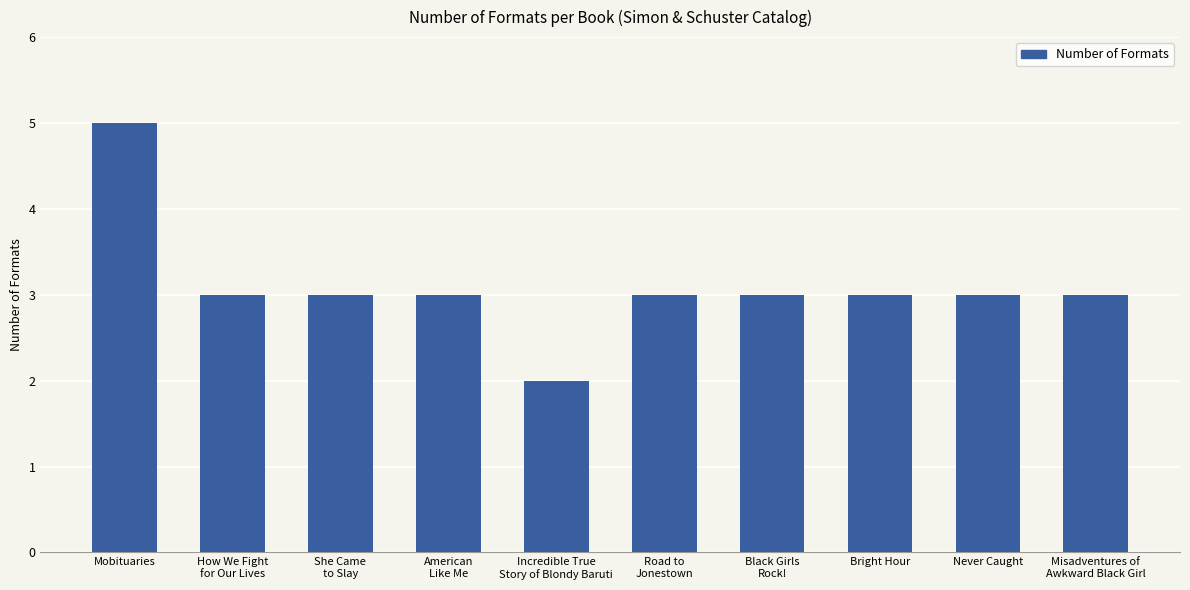

Which label corresponds to the largest value in the chart?

Mobituaries